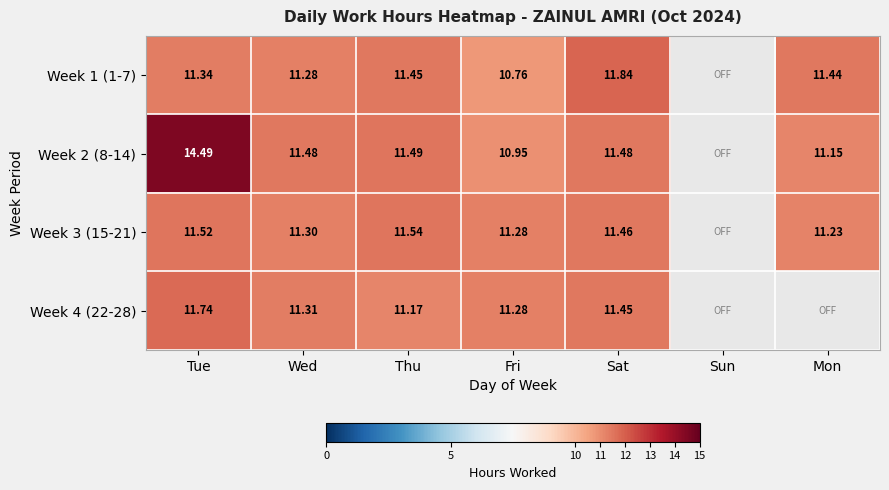

What is the highest value of the Week 3 (15-21) series?

11.5